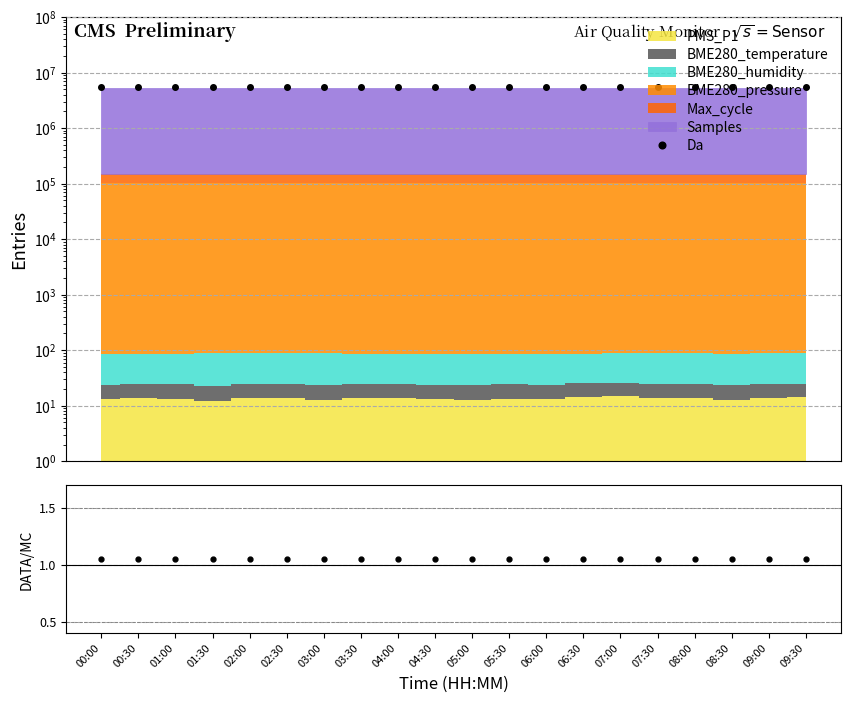

True or false: Da and Data/Stack cross at least once.

False